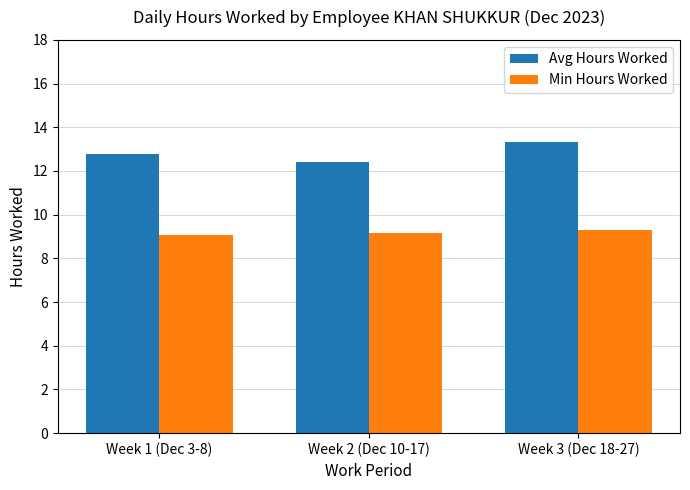

The value of Avg Hours Worked at Week 3 (Dec 18-27) is 5.9. True or false?

False